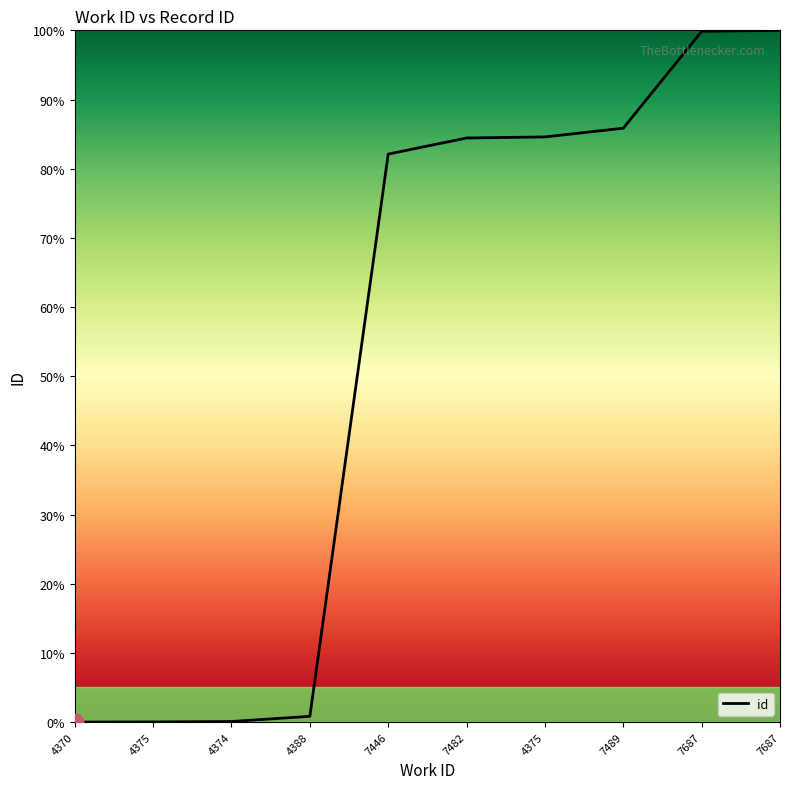

What is the difference between the maximum and second lowest values?

100.0